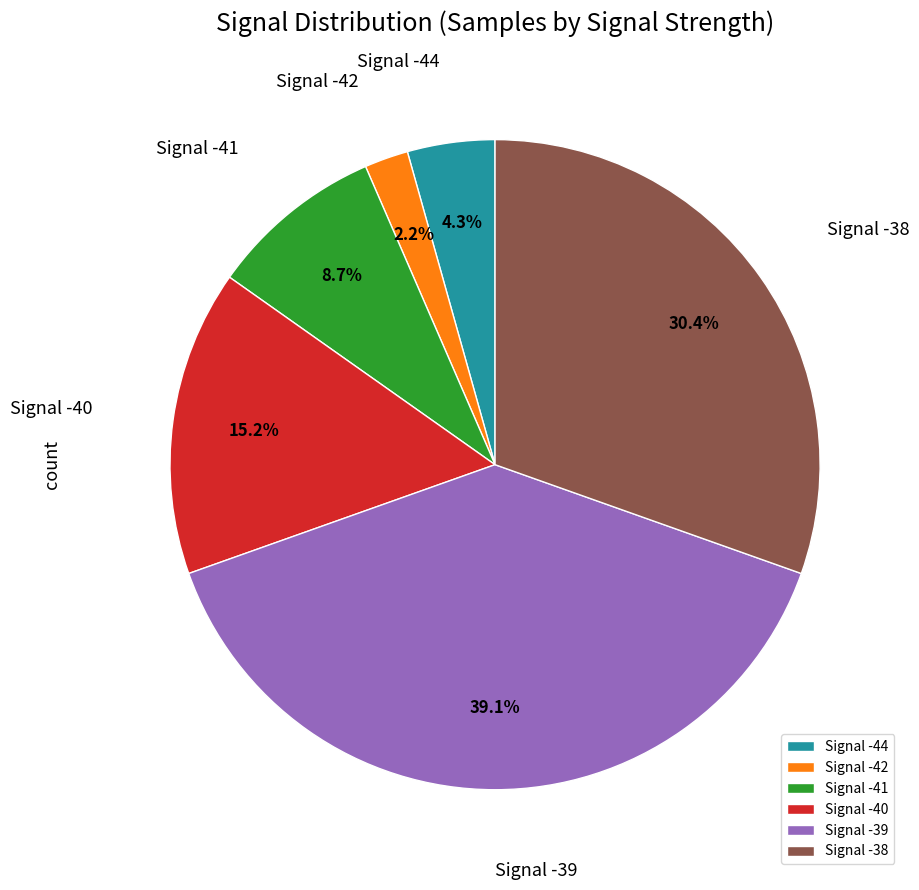

Which has a higher value, Signal -38 or Signal -40?

Signal -38